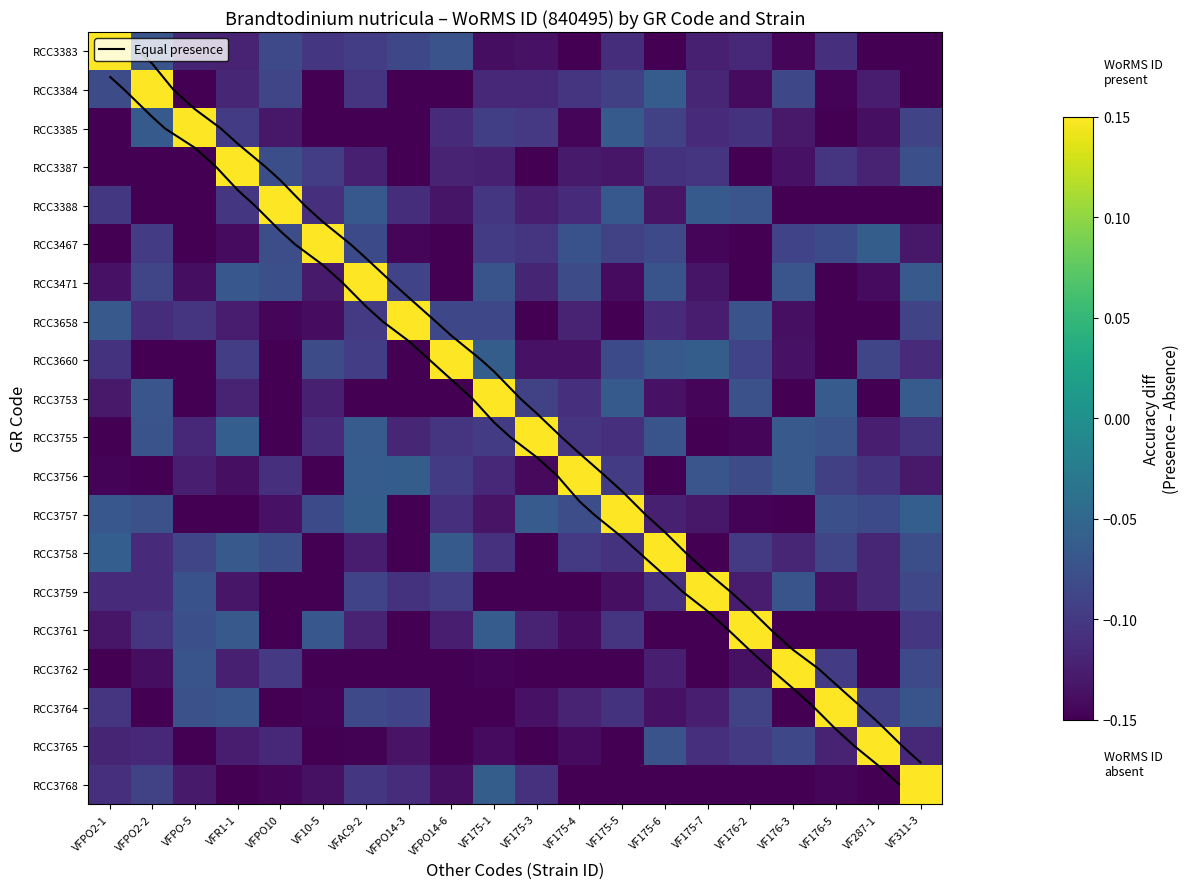

How many values in the RCC3467 series are below 0?

19